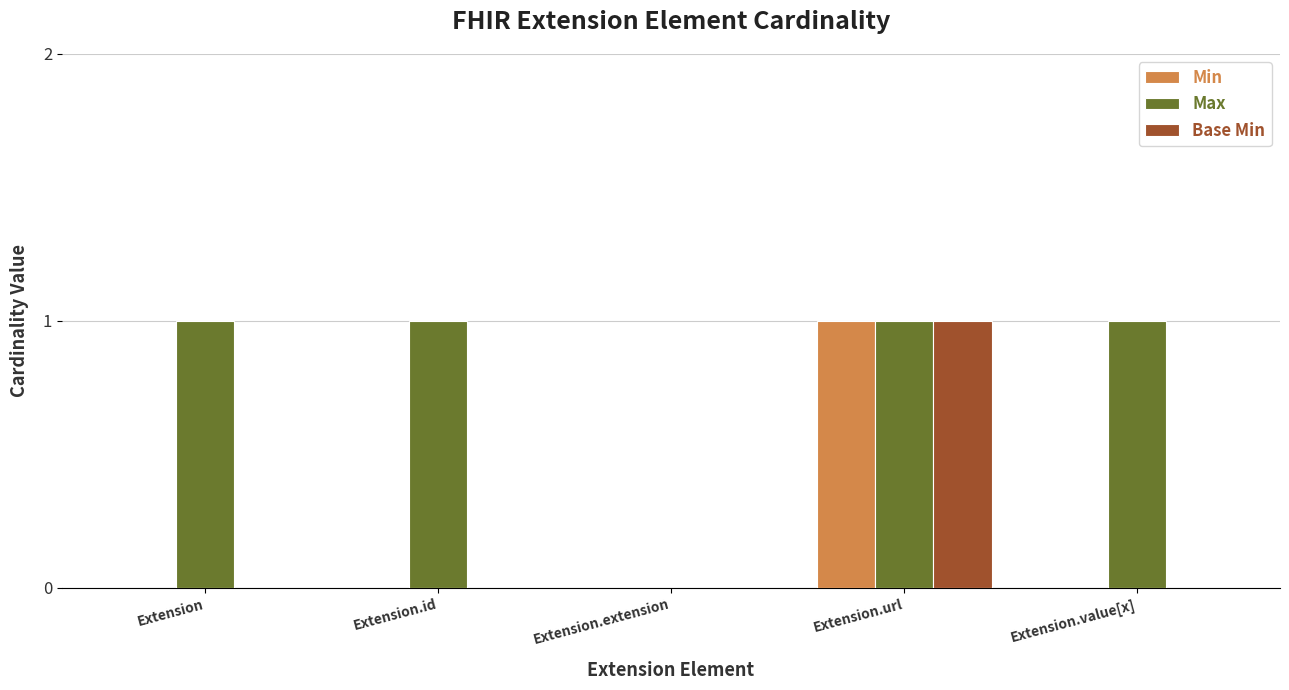

At which category is the sum across all series the highest?

Extension.url